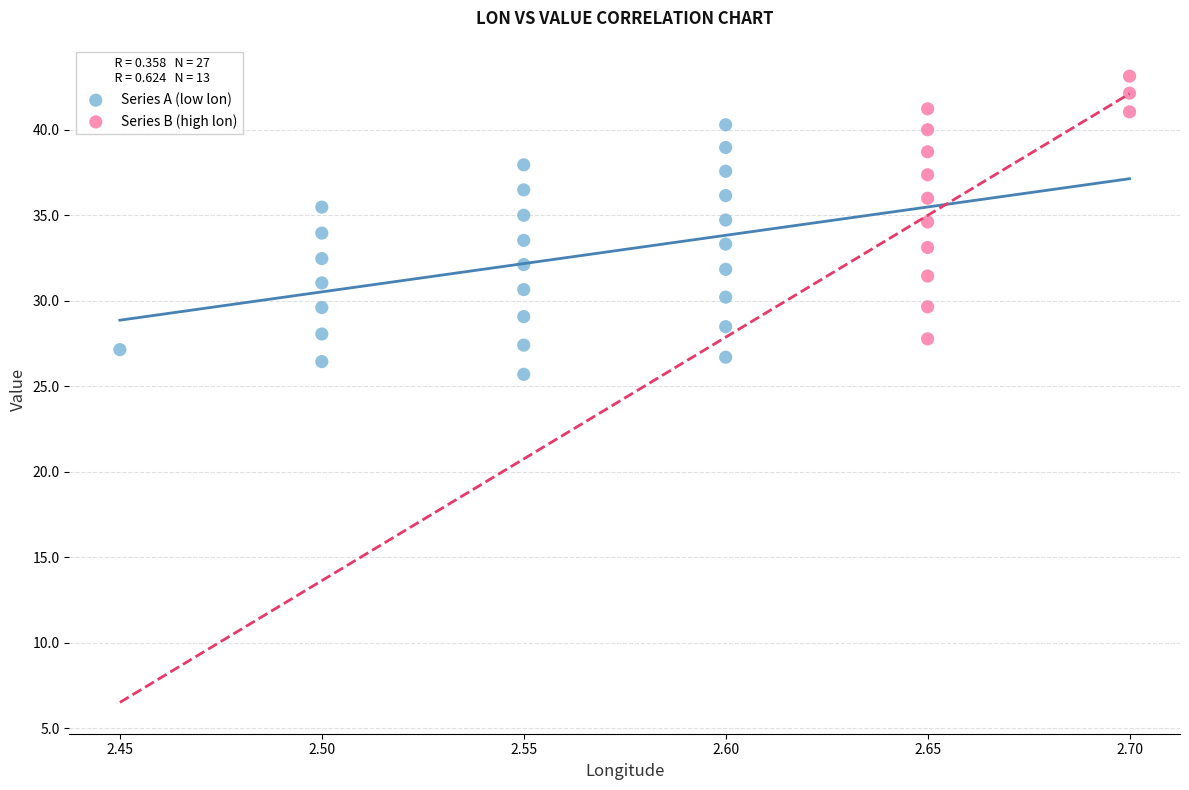

What are all the series names shown in the legend?

Series A (low lon), Series B (high lon)